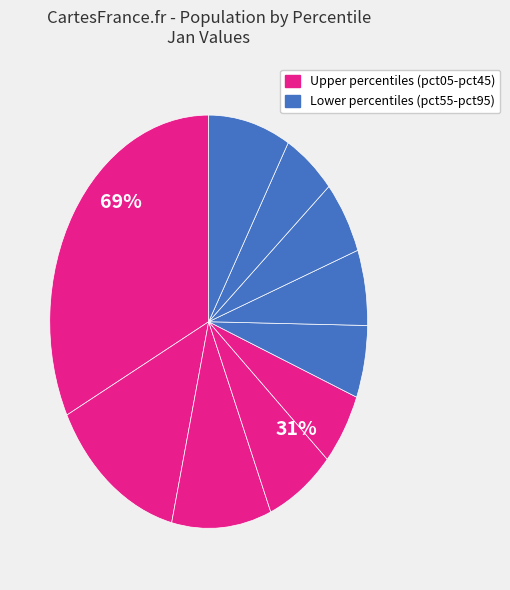

Which category has the smallest portion of the pie?

pct85